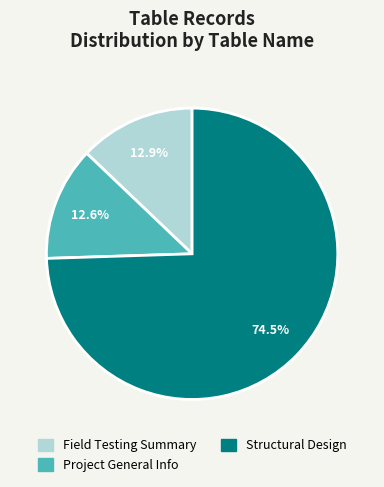

Is there a majority slice in this chart?

Yes